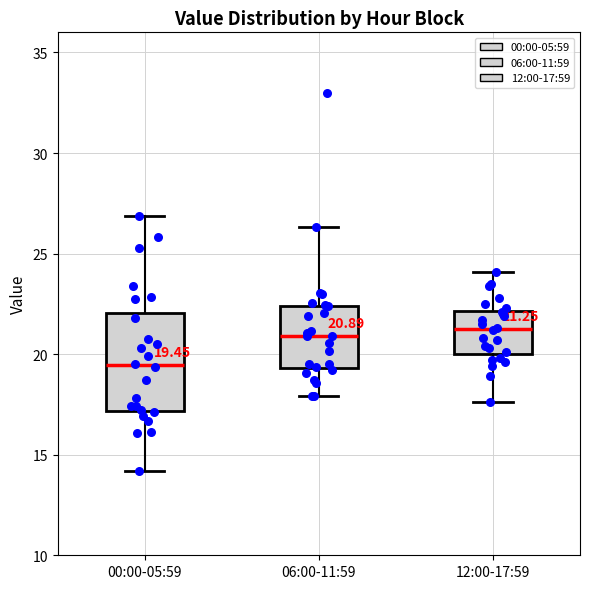

Which box is the tallest, from its lower edge to its upper edge?

00:00-05:59